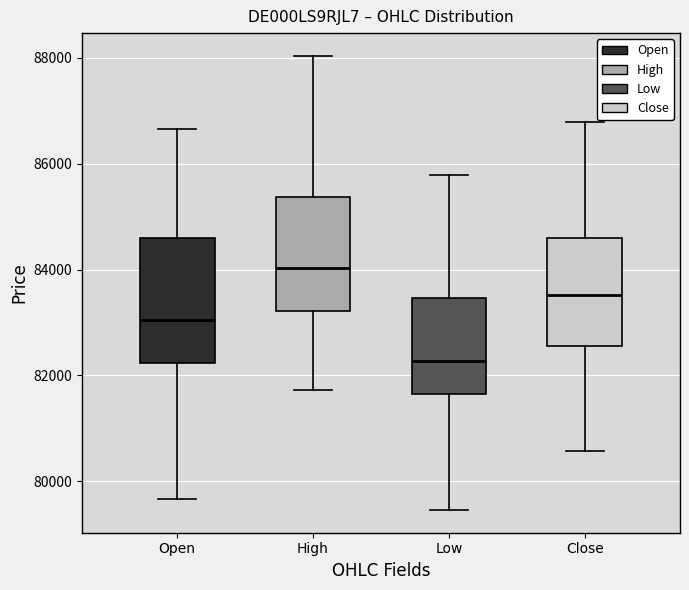

Where does the upper whisker of the box for Low end on the y-axis? The values are not printed on the chart, so give them approximately, as read against the axis.

85800